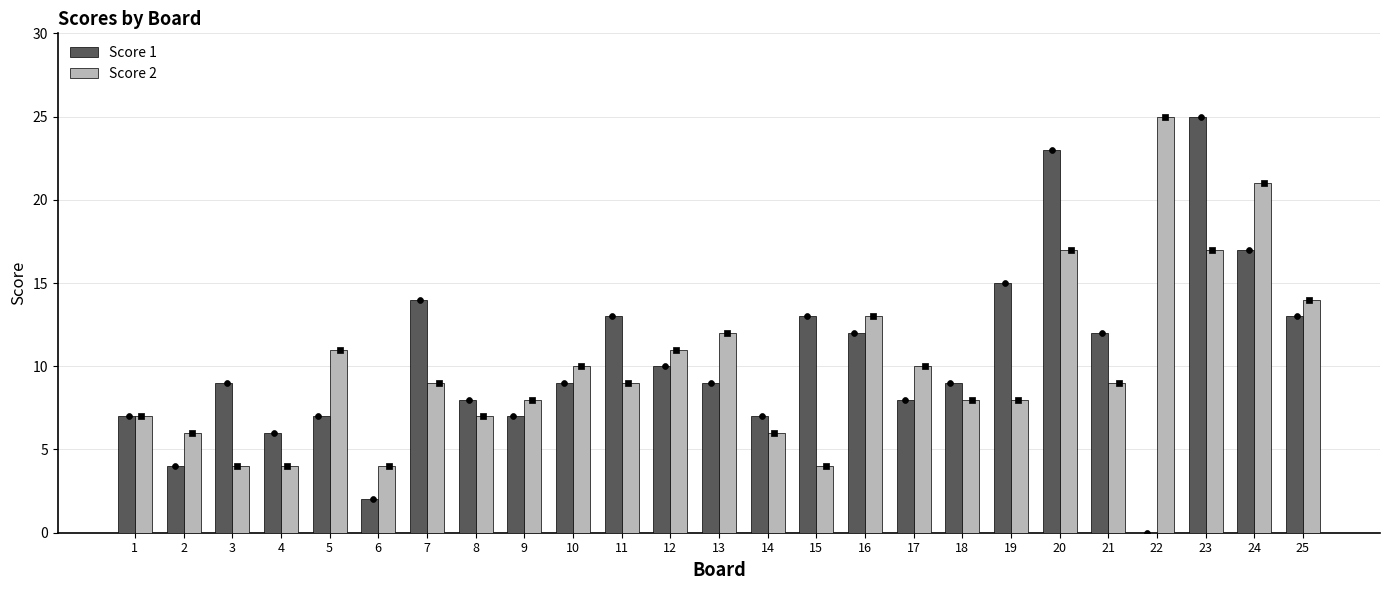

Which series reaches the maximum Y coordinate?

Score 1